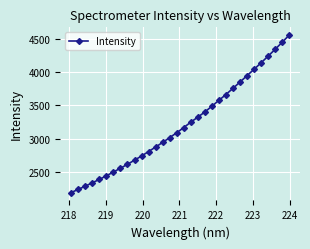

What is the difference between the maximum and minimum values?

2359.4